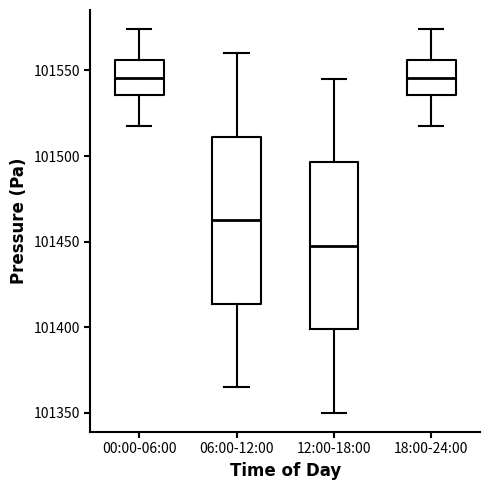

Where is the lower edge of the box for 18:00-24:00 on the y-axis? The values are not printed on the chart, so give them approximately, as read against the axis.

101535